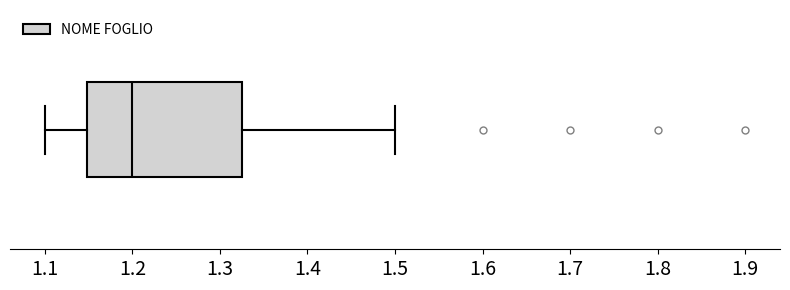

Transcribe this box plot: give where the median line is, the range the box spans, and where the two whiskers end, as read against the x-axis. The values are not printed on the chart, so give them approximately, as read against the axis.

median 1.20, box 1.15 to 1.33, whiskers 1.10 to 1.50